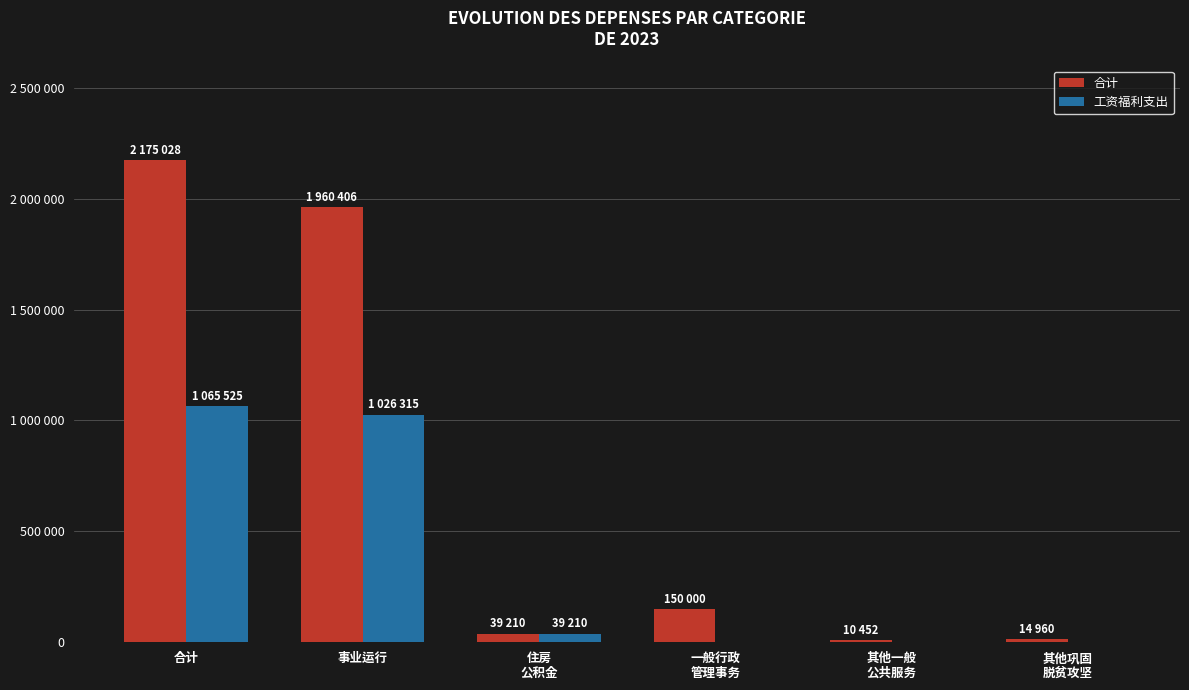

Are the bars grouped side by side (vs. stacked)?

Yes